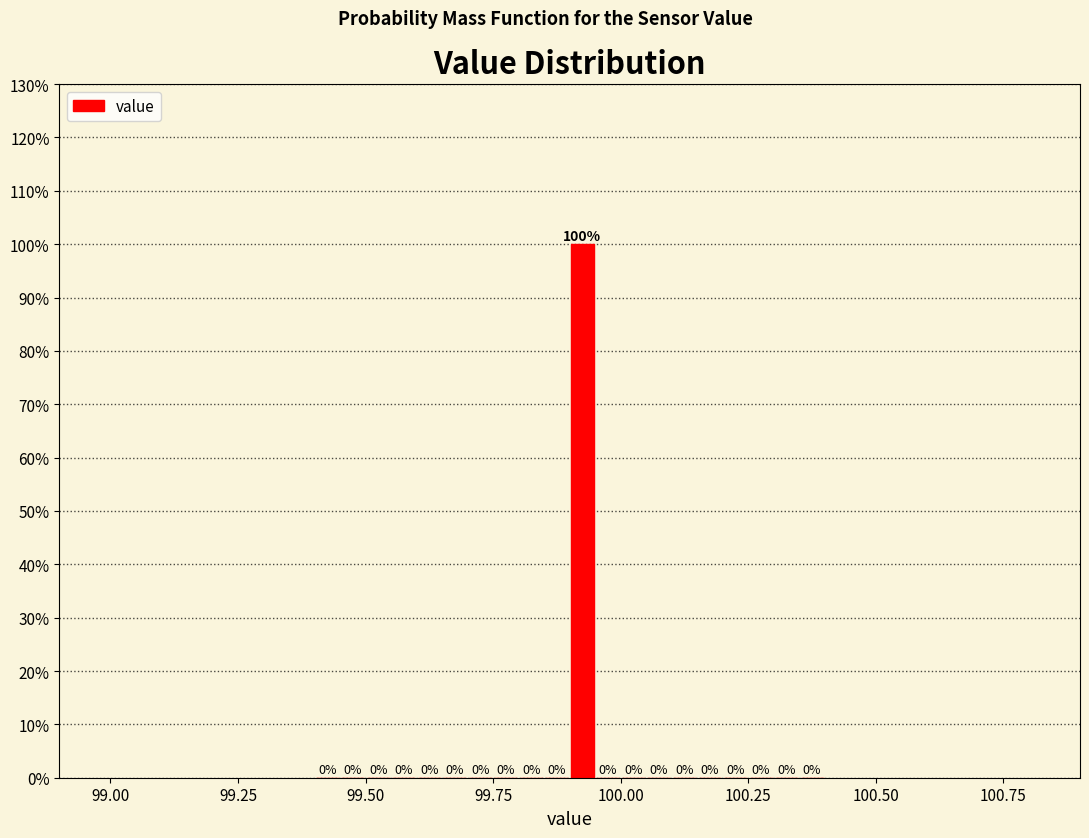

Around what value on the x-axis is the tallest bar? Give the approximate position of its centre, as read against the axis.

99.95